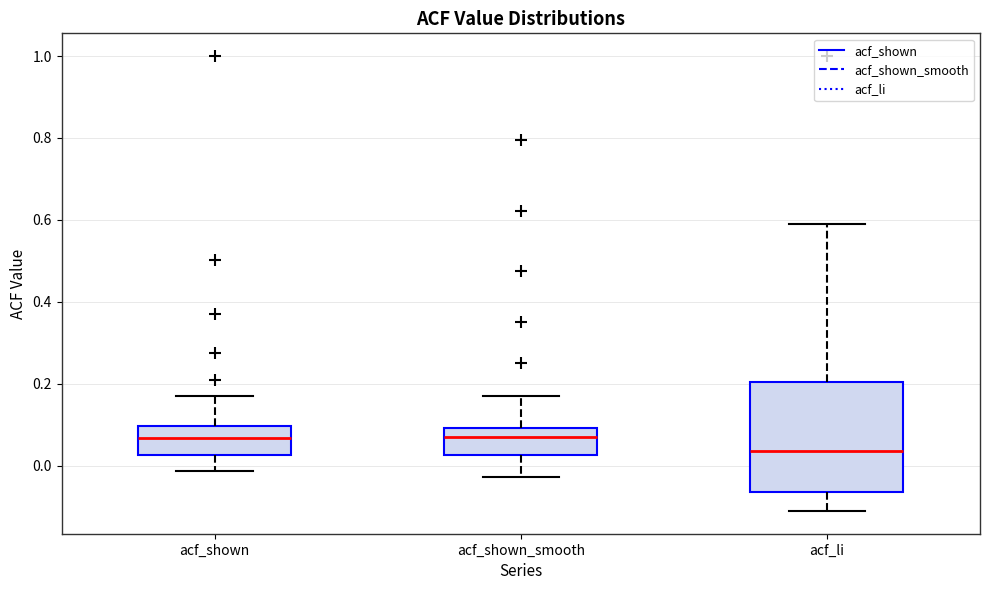

Reading left to right, transcribe this box plot: for each box, give where its median line is, the range the box spans, and where its two whiskers end, as read against the y-axis. The values are not printed on the chart, so give them approximately, as read against the axis.

acf_shown: median 0.06, box 0.02 to 0.10, whiskers -0.02 to 0.16
acf_shown_smooth: median 0.06, box 0.02 to 0.10, whiskers -0.02 to 0.18
acf_li: median 0.04, box -0.06 to 0.20, whiskers -0.12 to 0.58